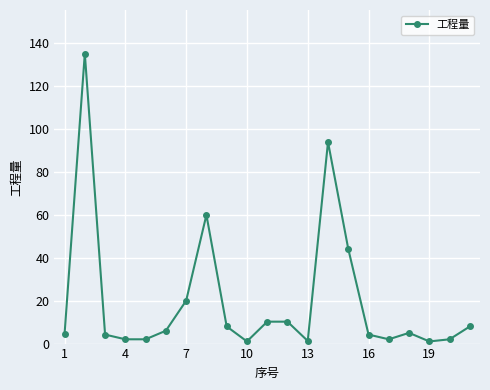

What is the difference between the maximum and second lowest values?

134.3